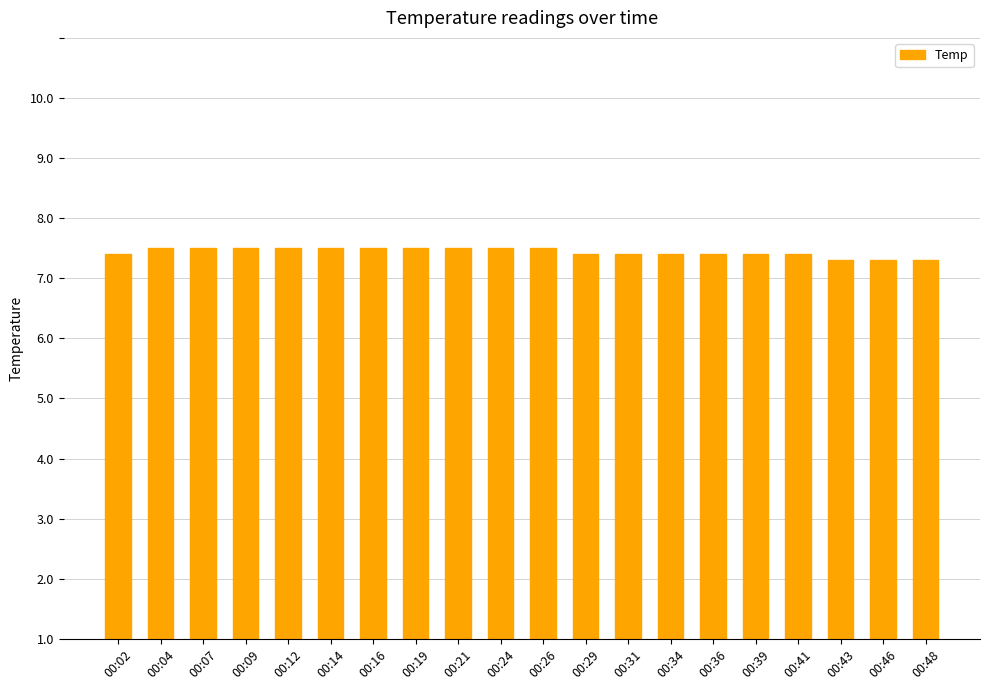

Reading left to right, what are all the values shown in this chart?

00:02=6.4	00:04=6.5	00:07=6.5	00:09=6.5	00:12=6.5	00:14=6.5	00:16=6.5	00:19=6.5	00:21=6.5	00:24=6.5	00:26=6.5	00:29=6.4	00:31=6.4	00:34=6.4	00:36=6.4	00:39=6.4	00:41=6.4	00:43=6.3	00:46=6.3	00:48=6.3